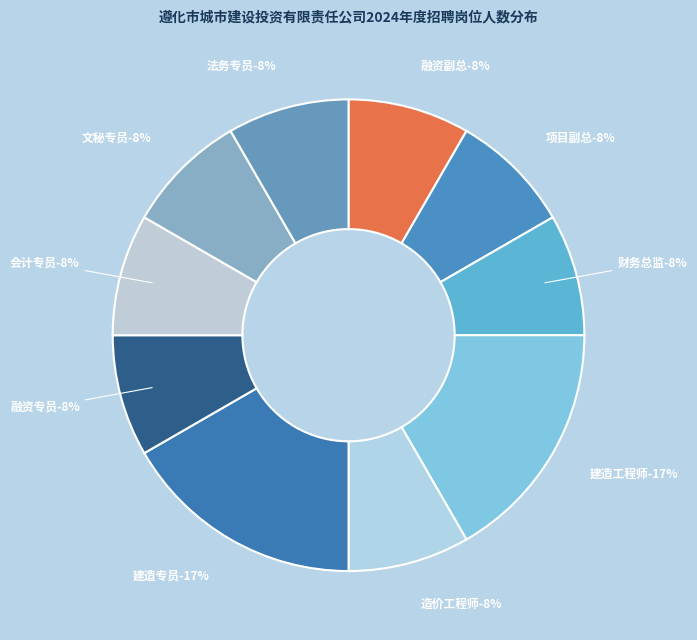

Rank the categories by value from lowest to highest.

融资副总, 项目副总, 财务总监, 造价工程师, 融资专员, 会计专员, 文秘专员, 法务专员, 建造工程师, 建造专员